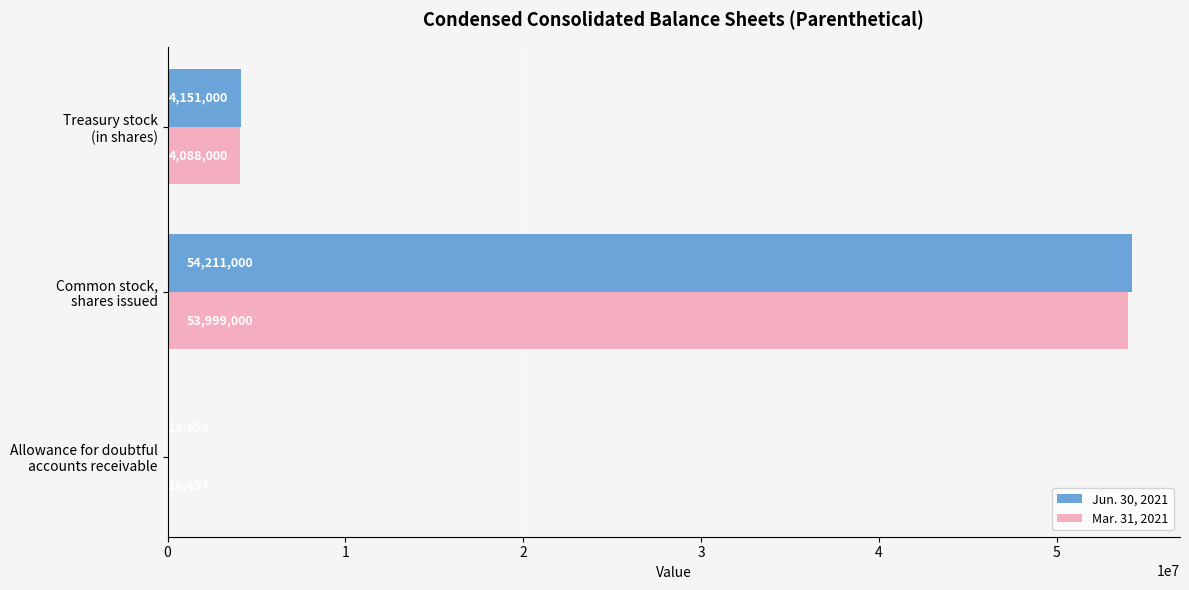

Which series has the largest total across all categories?

Jun. 30, 2021